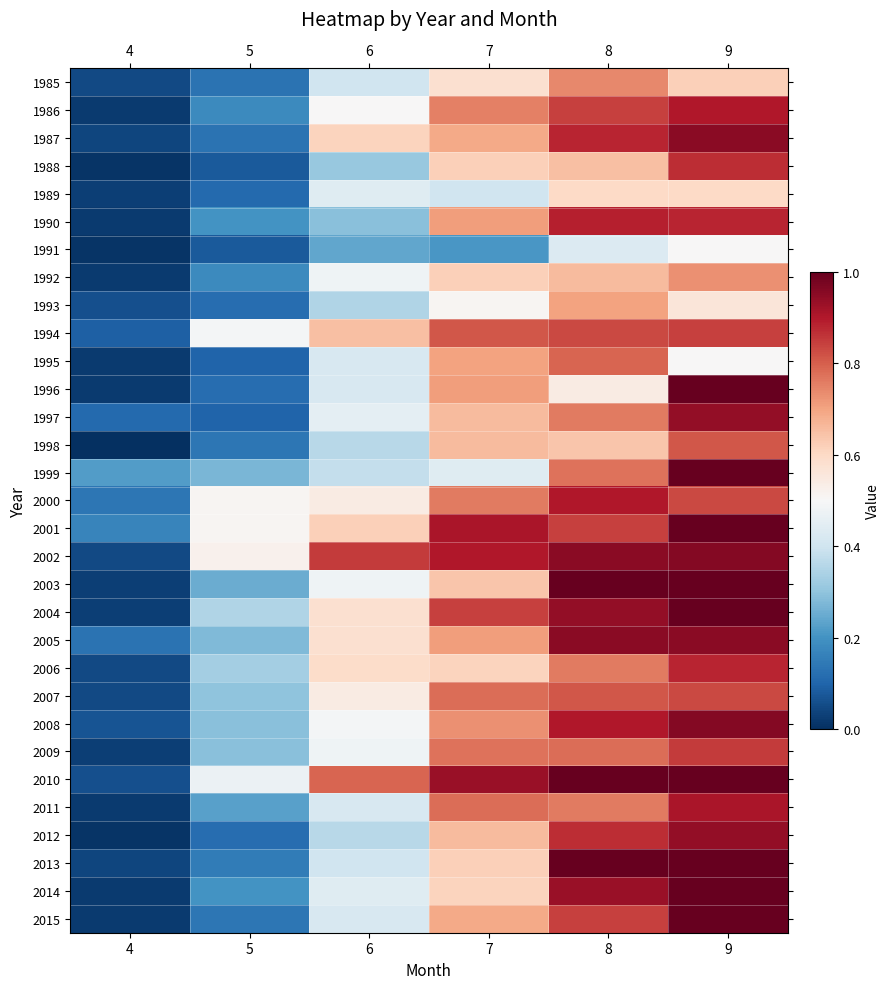

Reading left to right, what are all the values shown in this chart?

1985: 4=0.1	5=0.1	6=0.4	7=0.6	8=0.7	9=0.6
1986: 4=0.0	5=0.2	6=0.5	7=0.8	8=0.8	9=0.9
1987: 4=0.0	5=0.1	6=0.6	7=0.7	8=0.9	9=0.9
1988: 4=0.0	5=0.1	6=0.3	7=0.6	8=0.7	9=0.9
1989: 4=0.0	5=0.1	6=0.4	7=0.4	8=0.6	9=0.6
1990: 4=0.0	5=0.2	6=0.3	7=0.7	8=0.9	9=0.9
1991: 4=0.0	5=0.1	6=0.2	7=0.2	8=0.4	9=0.5
1992: 4=0.0	5=0.2	6=0.5	7=0.6	8=0.7	9=0.7
1993: 4=0.1	5=0.1	6=0.3	7=0.5	8=0.7	9=0.6
1994: 4=0.1	5=0.5	6=0.7	7=0.8	8=0.8	9=0.8
1995: 4=0.0	5=0.1	6=0.4	7=0.7	8=0.8	9=0.5
1996: 4=0.0	5=0.1	6=0.4	7=0.7	8=0.5	9=1.0
1997: 4=0.1	5=0.1	6=0.5	7=0.7	8=0.8	9=0.9
1998: 4=0.0	5=0.1	6=0.4	7=0.7	8=0.6	9=0.8
1999: 4=0.2	5=0.3	6=0.4	7=0.4	8=0.8	9=1.0
2000: 4=0.1	5=0.5	6=0.5	7=0.8	8=0.9	9=0.8
2001: 4=0.2	5=0.5	6=0.6	7=0.9	8=0.8	9=1.0
2002: 4=0.1	5=0.5	6=0.8	7=0.9	8=0.9	9=1.0
2003: 4=0.0	5=0.2	6=0.5	7=0.6	8=1.0	9=1.0
2004: 4=0.0	5=0.3	6=0.6	7=0.8	8=0.9	9=1.0
2005: 4=0.1	5=0.3	6=0.6	7=0.7	8=0.9	9=0.9
2006: 4=0.1	5=0.3	6=0.6	7=0.6	8=0.8	9=0.9
2007: 4=0.1	5=0.3	6=0.5	7=0.8	8=0.8	9=0.8
2008: 4=0.1	5=0.3	6=0.5	7=0.7	8=0.9	9=1.0
2009: 4=0.0	5=0.3	6=0.5	7=0.8	8=0.8	9=0.8
2010: 4=0.1	5=0.5	6=0.8	7=0.9	8=1.0	9=1.0
2011: 4=0.0	5=0.2	6=0.4	7=0.8	8=0.8	9=0.9
2012: 4=0.0	5=0.1	6=0.4	7=0.7	8=0.9	9=0.9
2013: 4=0.0	5=0.1	6=0.4	7=0.6	8=1.0	9=1.0
2014: 4=0.0	5=0.2	6=0.4	7=0.6	8=0.9	9=1.0
2015: 4=0.0	5=0.1	6=0.4	7=0.7	8=0.8	9=1.0